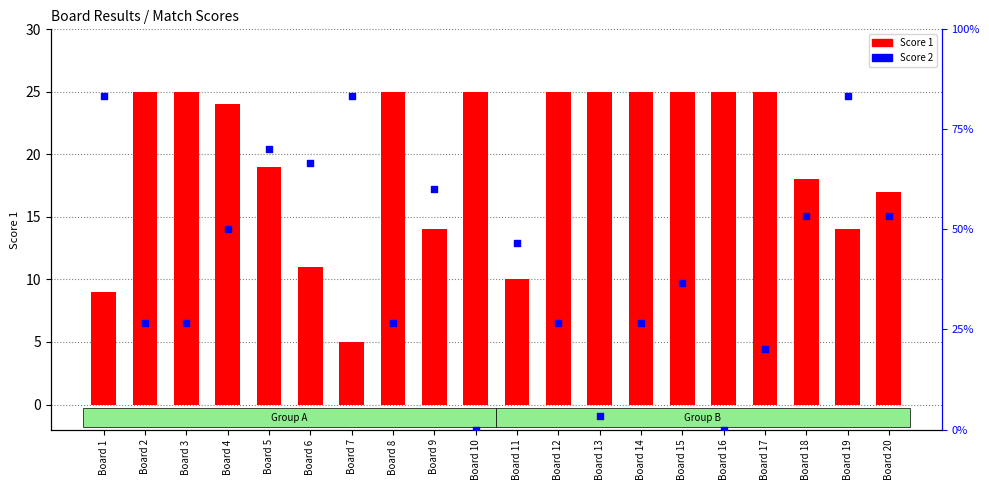

Is the value of Score 2 at Board 19 greater than the value of Score 1 at Board 9?

Yes